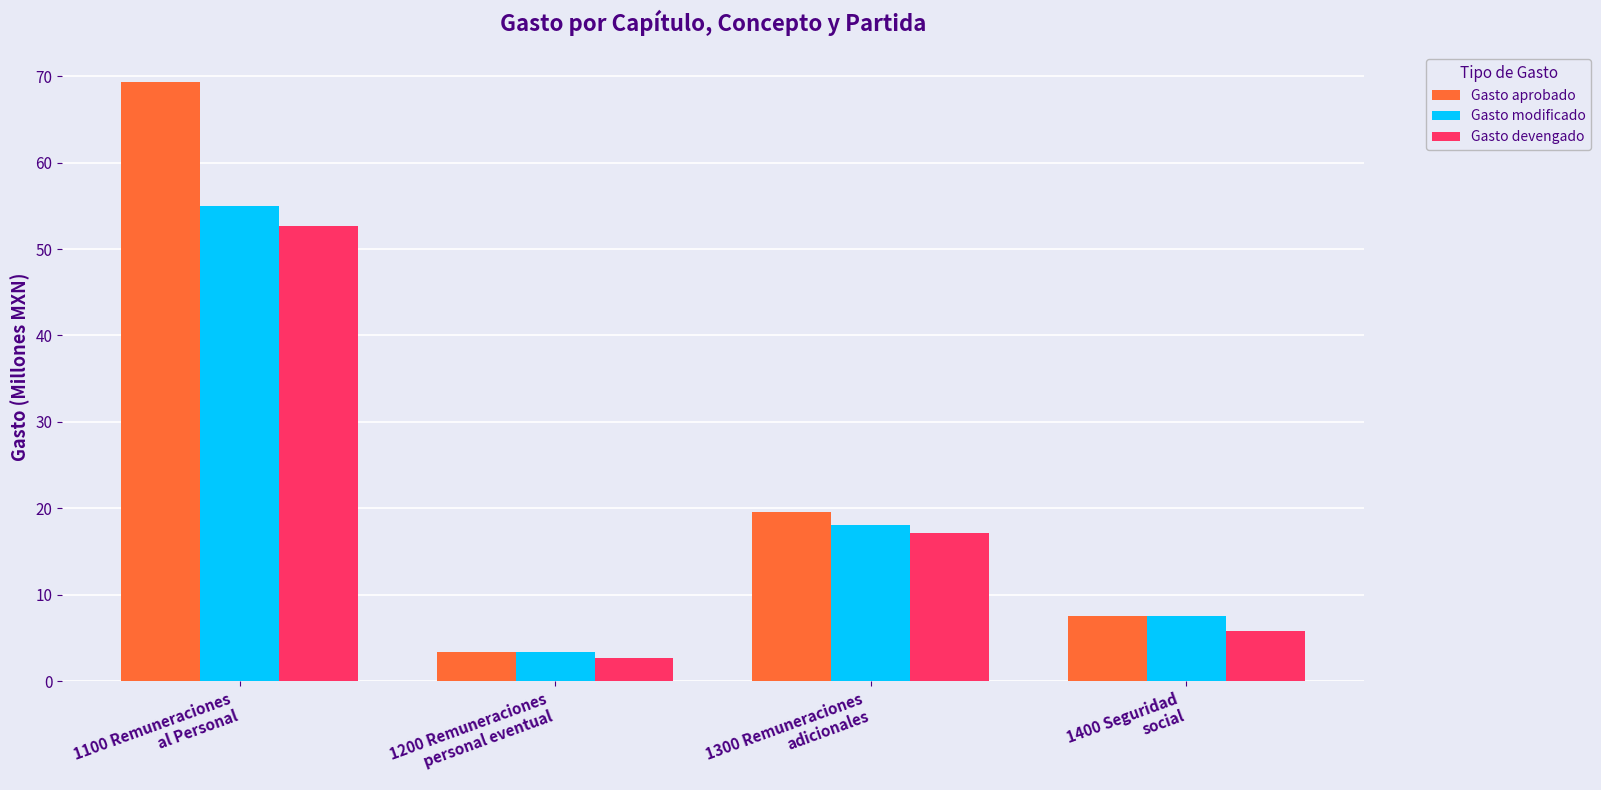

What is the total value across all series at 1200 Remuneraciones
personal eventual?

9.5